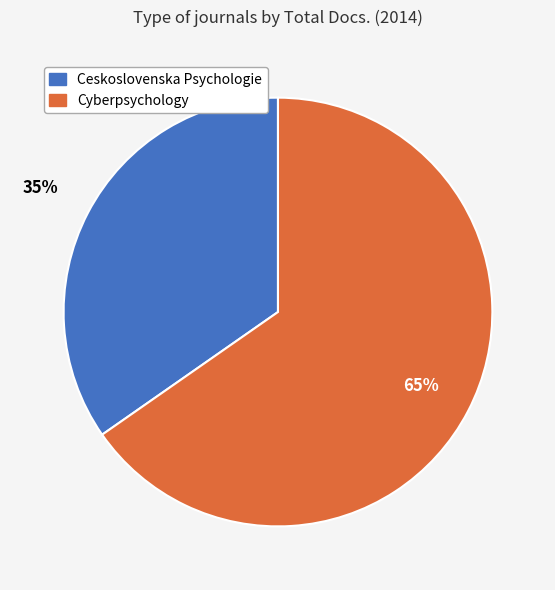

What percentage is the Cyberpsychology slice, to the nearest percent?

65%